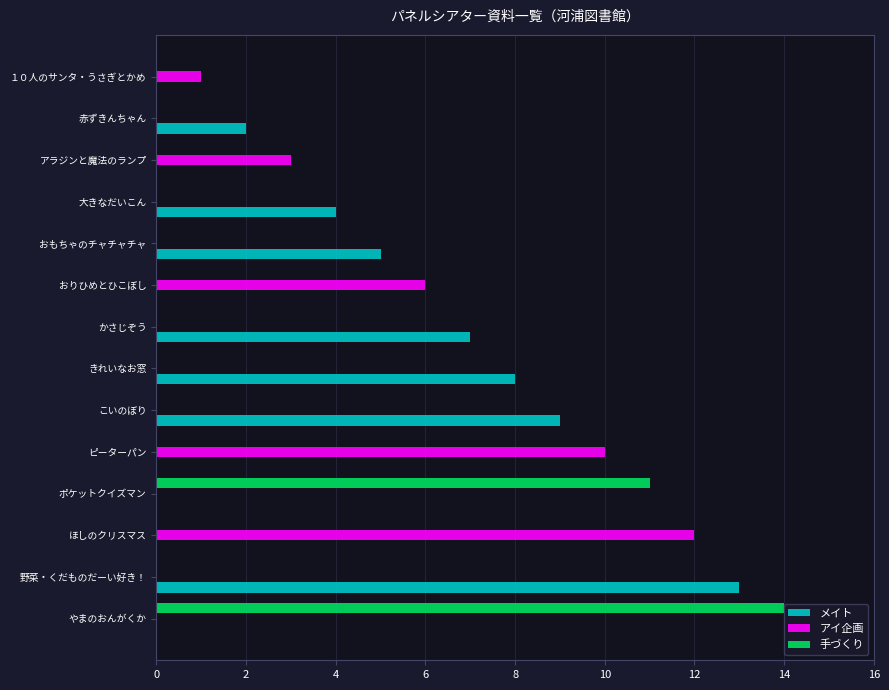

Which series changed the most between おりひめとひこぼし and ほしのクリスマス?

アイ企画